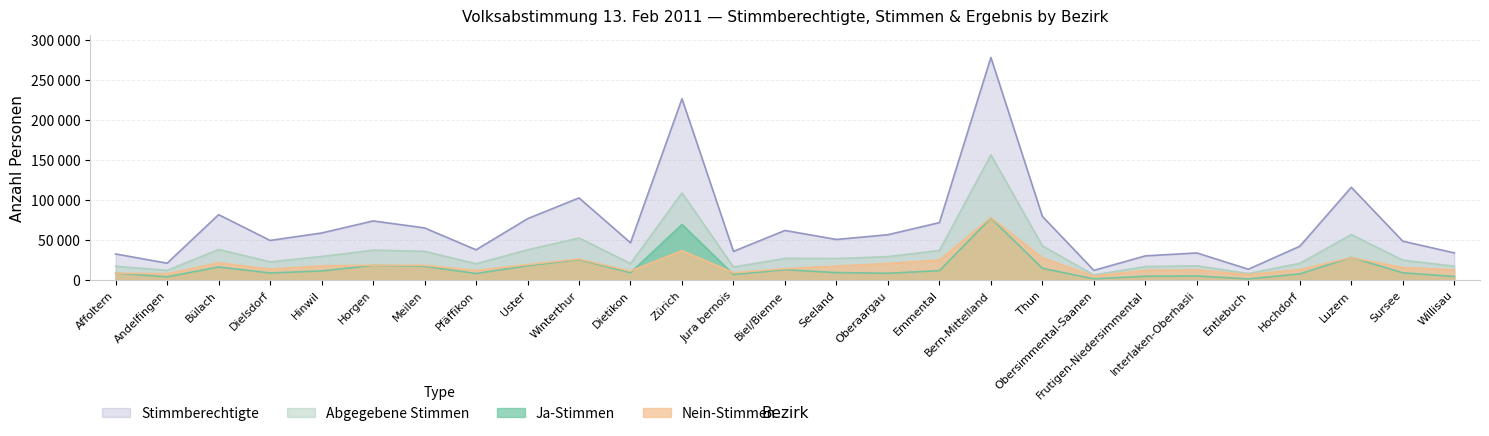

Reading left to right, what are all the values shown in this chart?

Stimmberechtigte: 32558	21016	81749	49484	58793	73867	65158	37740	76659	102708	46553	226784	35781	61960	50715	56631	71795	278469	79584	12045	30155	33852	13452	42216	115954	48574	33909
Abgegebene Stimmen: 17248	12048	38180	22755	29375	37308	35873	20347	37728	52551	20600	108982	16163	27057	26800	29240	37020	156574	42650	6282	16831	17748	8106	20858	56789	24855	17279
Ja-Stimmen: 8485	4021	16255	8761	11311	18287	17062	8111	17863	25472	9064	69472	6870	12825	9253	8413	11701	77500	14676	1409	4661	5040	1278	7624	28241	8983	4415
Nein-Stimmen: 8500	7839	21384	13645	17632	18451	18311	11939	19254	26161	11121	36739	9159	14069	17408	20611	25046	78087	27700	4817	12079	12635	6737	13051	27968	15548	12722